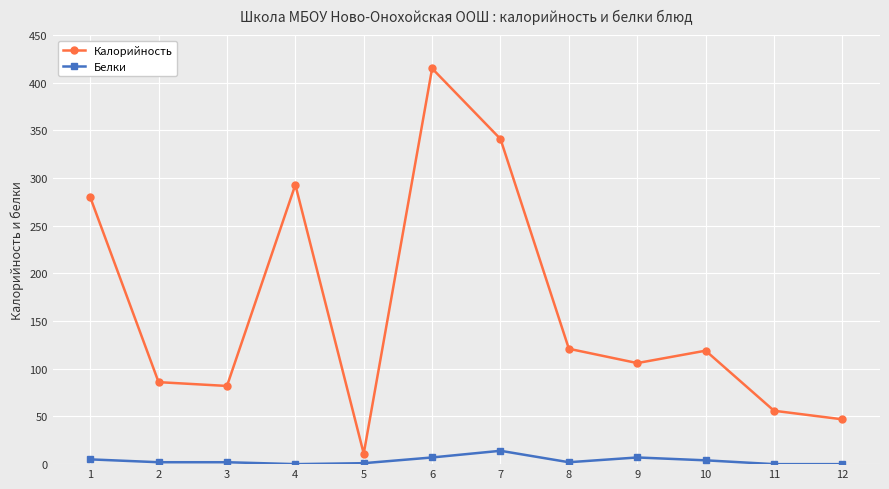

How many data points does each series have?

12